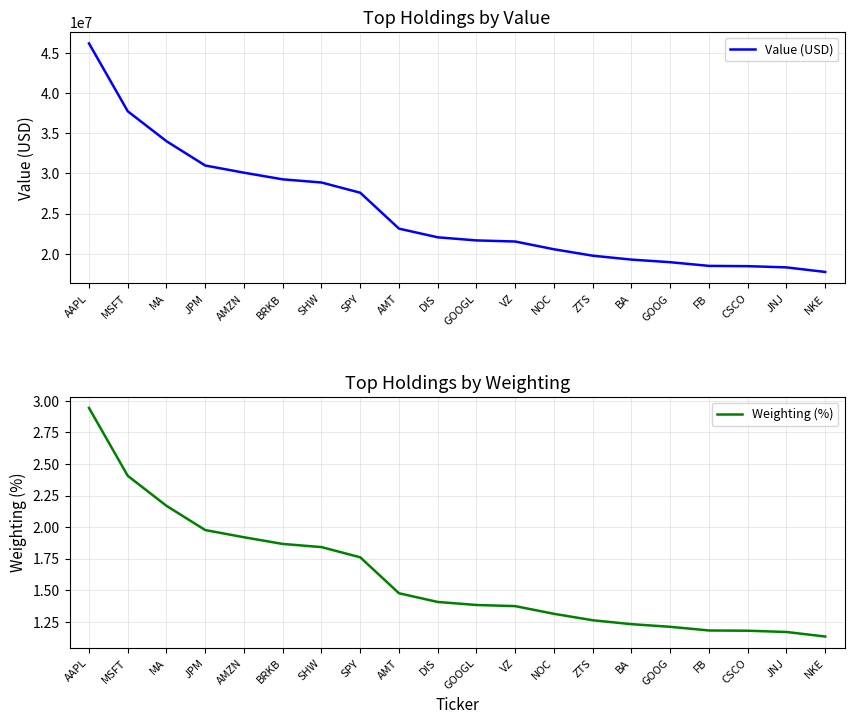

Does the chart display data point markers on the line(s)?

No